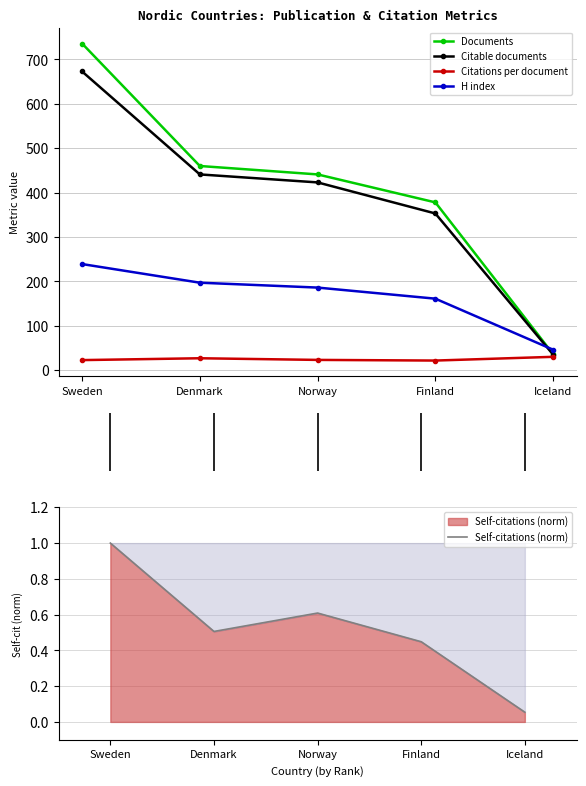

What is the sum of the Citations per document values at Finland and Denmark?

48.3